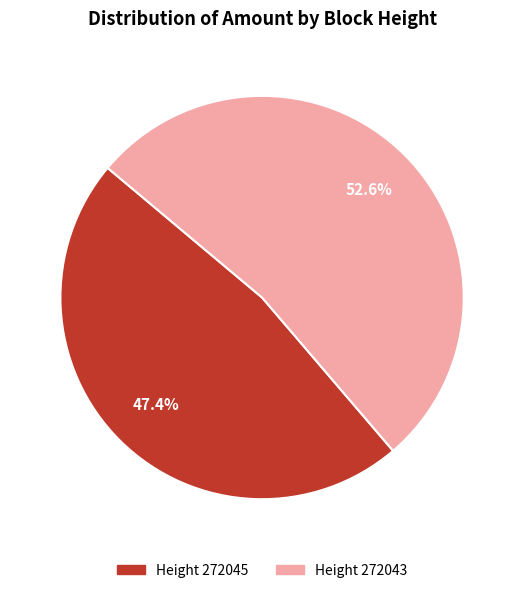

How many slices are in this pie chart?

2